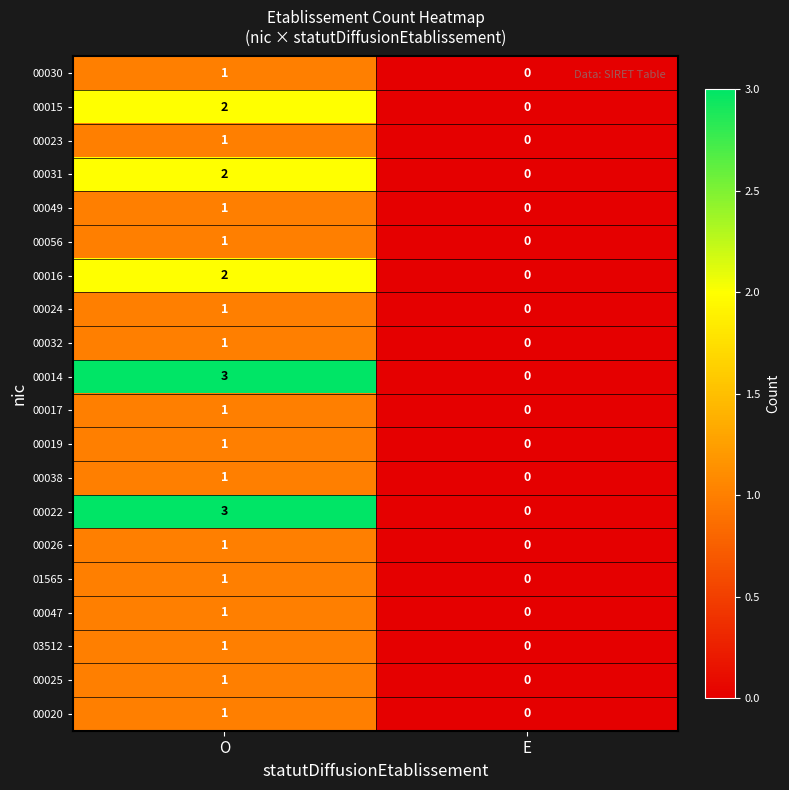

True or false: 00015 has a value of 0 at E.

True